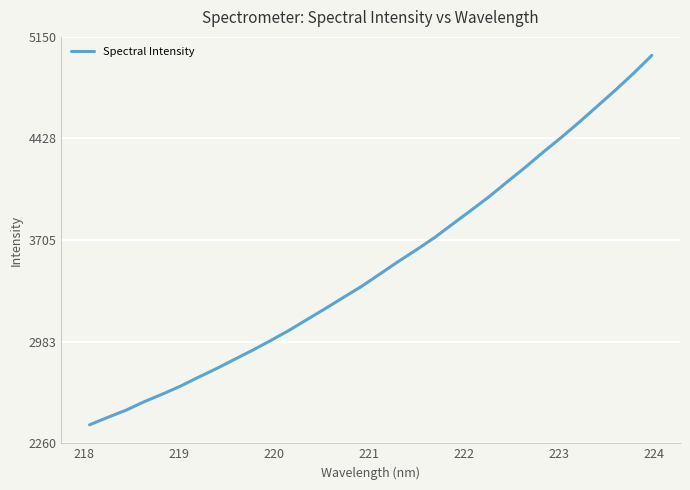

True or false: the data has more than 2 interior local peaks.

False